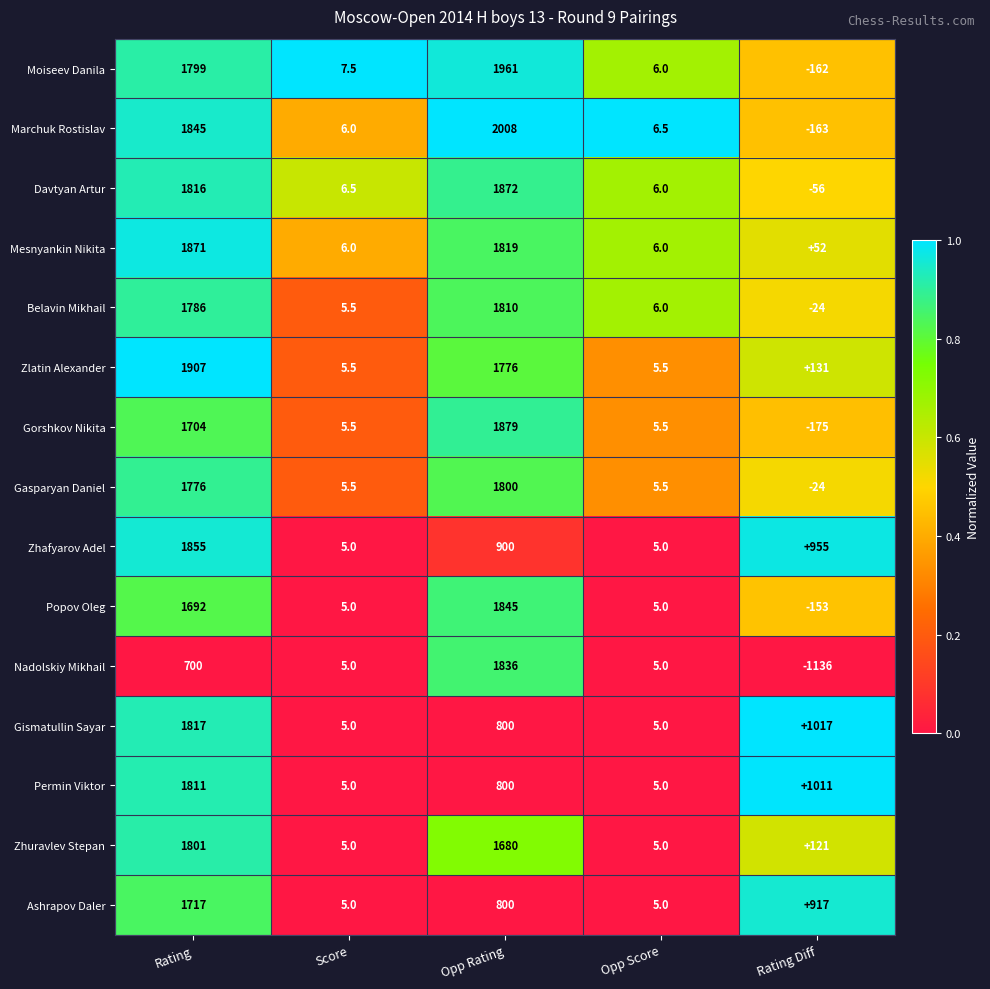

Read the Zlatin Alexander value at Opp Score.

5.5